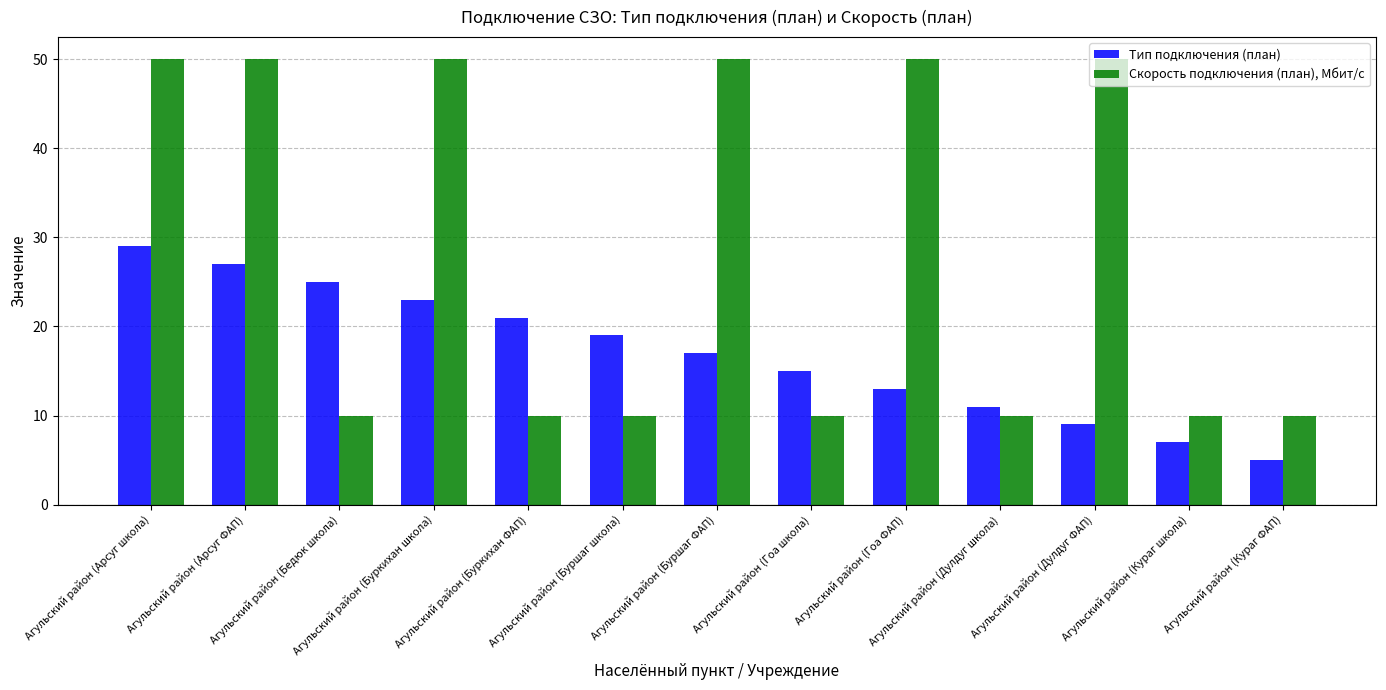

What is the value of the Скорость подключения (план), Мбит/с bar at the 13th from the left?

10